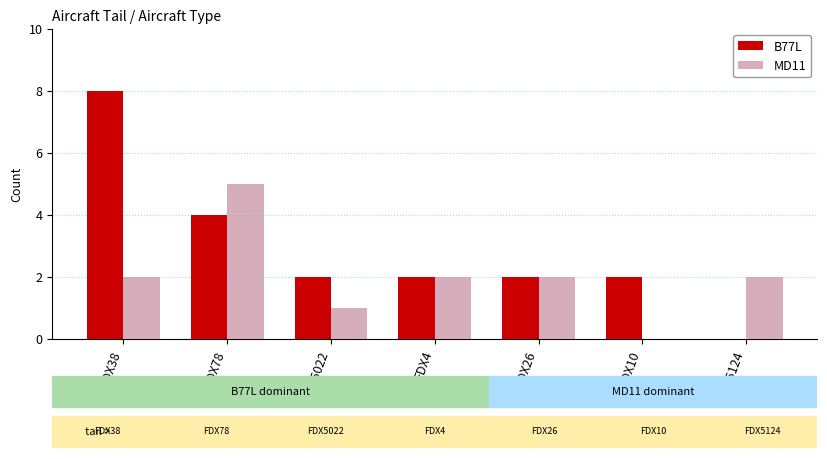

Reading left to right, list all the values displayed in this chart.

B77L: 8	4	2	2	2	2	0
MD11: 2	5	1	2	2	0	2